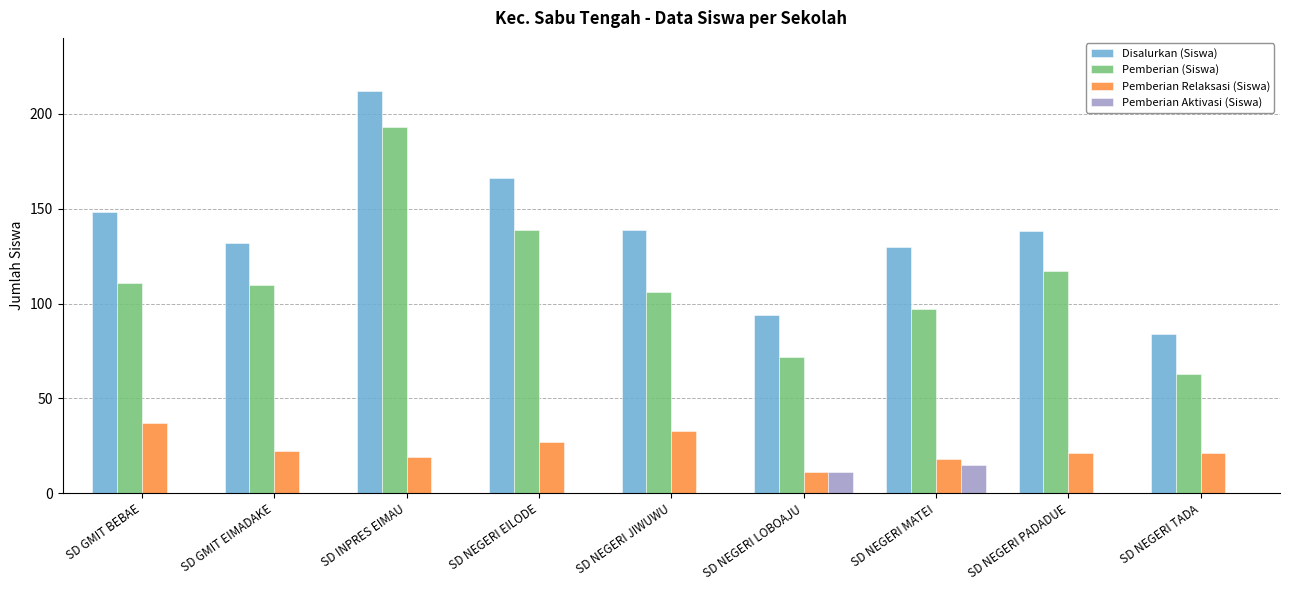

What is the sum of all Pemberian Relaksasi (Siswa) values?

209